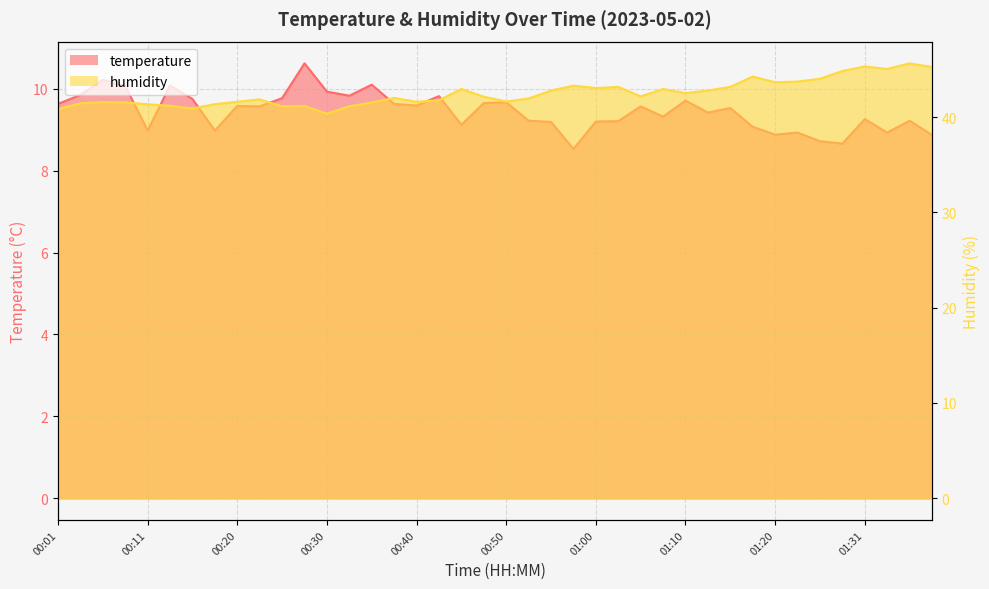

List the series in order of their peak value, highest first.

humidity, temperature